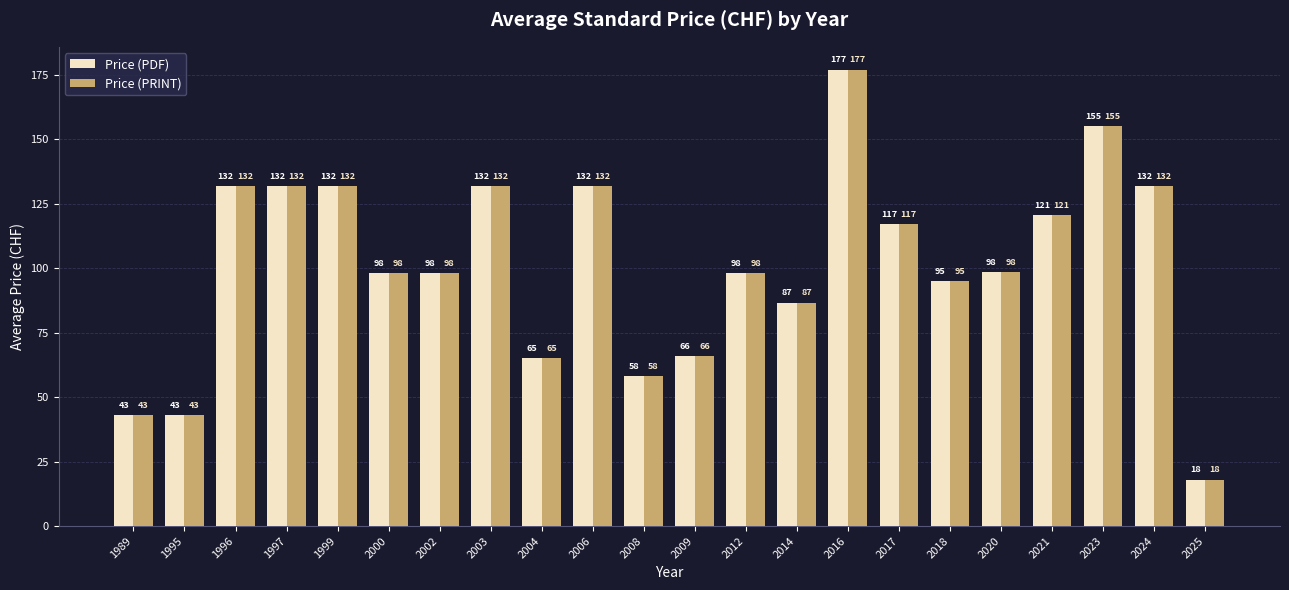

How many series are shown in this chart?

2